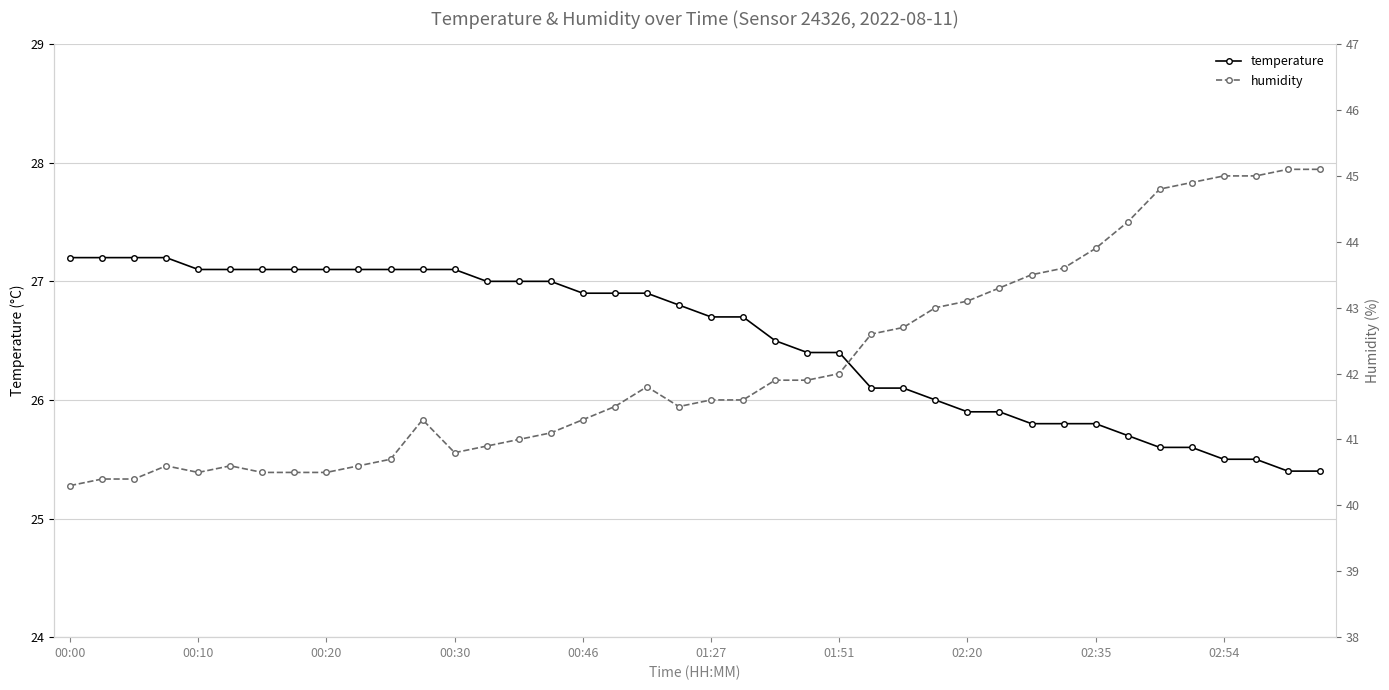

The value of temperature at 02:20 is 34.7. True or false?

False